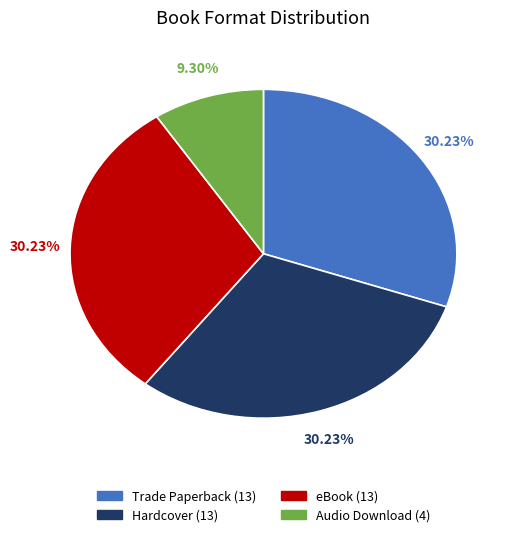

What is the smallest slice in the pie chart?

Audio Download